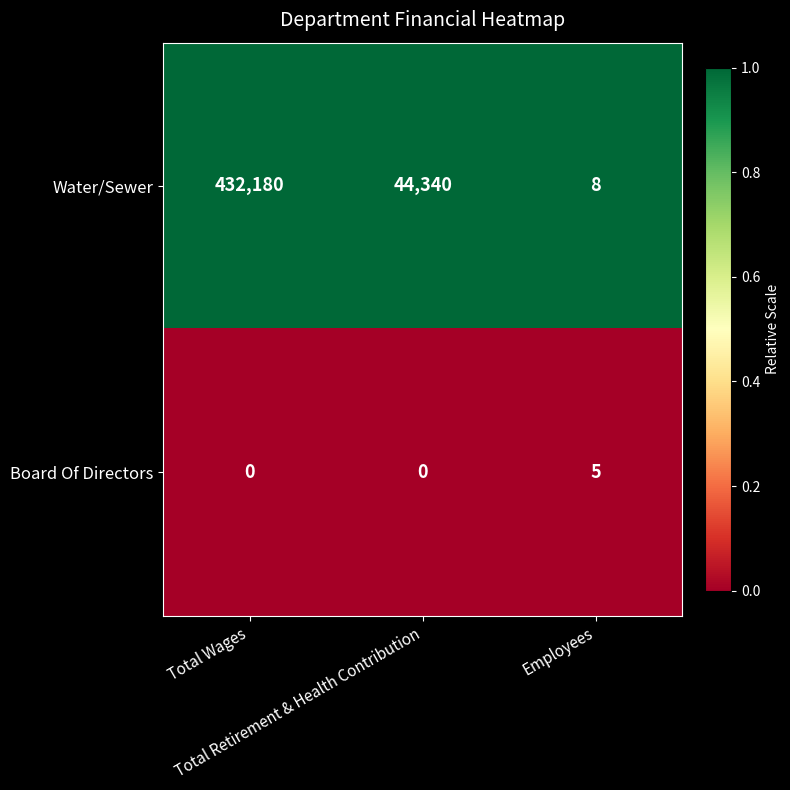

How many Board Of Directors values are between 0 and 5?

3